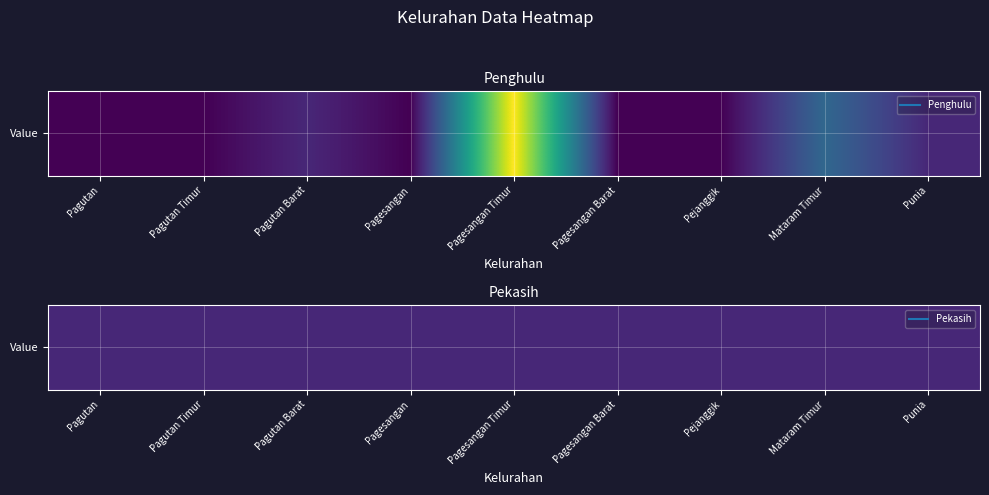

How many values in the Pagesangan Timur series are below 9?

1